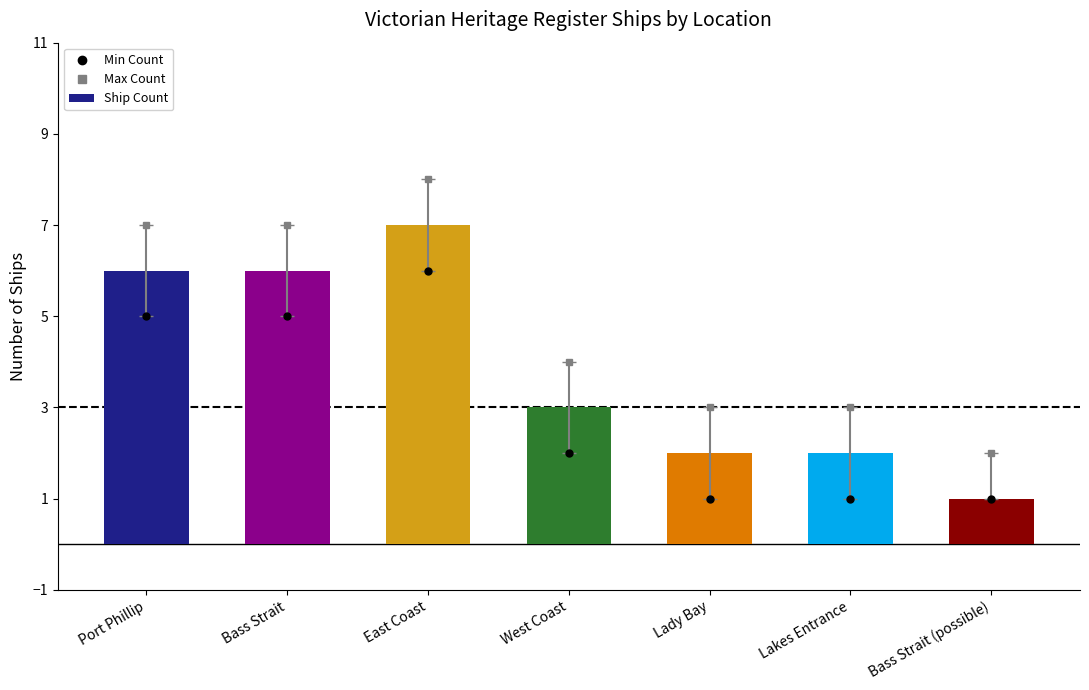

What is the change in value from Port Phillip to Lakes Entrance?

-4